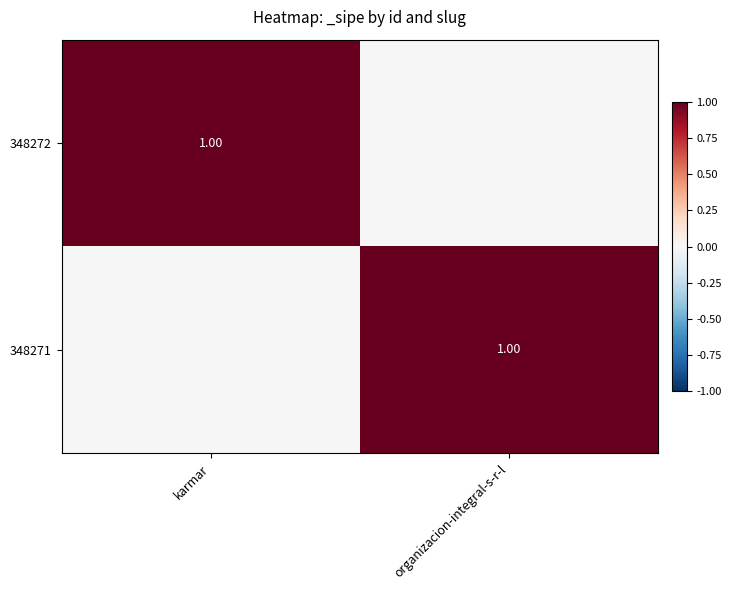

What is the difference between the maximum and minimum values in the 348272 series?

1